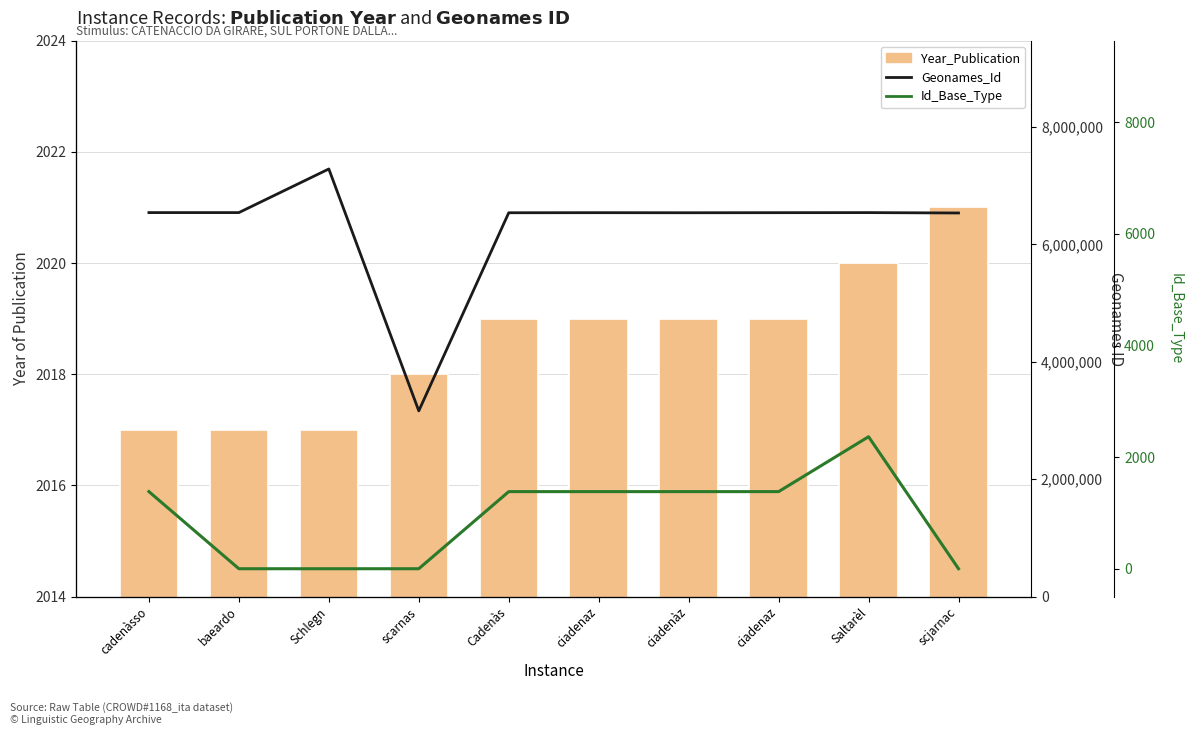

How many series are shown in this chart?

3